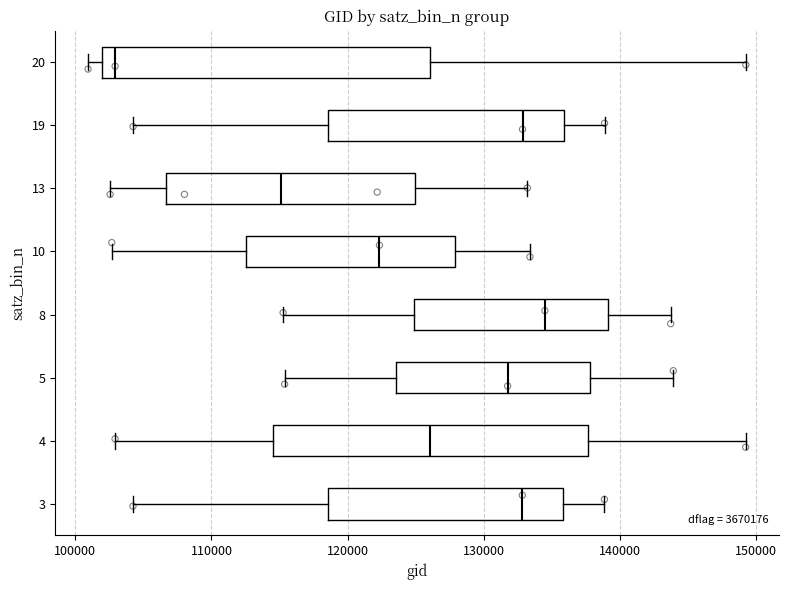

Reading bottom to top, transcribe this box plot: for each box, give where its median line is, the range the box spans, and where its two whiskers end, as read against the x-axis. The values are not printed on the chart, so give them approximately, as read against the axis.

3: median 133000, box 119000 to 136000, whiskers 104000 to 139000
4: median 126000, box 114000 to 138000, whiskers 103000 to 149000
5: median 132000, box 124000 to 138000, whiskers 115000 to 144000
8: median 135000, box 125000 to 139000, whiskers 115000 to 144000
10: median 122000, box 113000 to 128000, whiskers 103000 to 133000
13: median 115000, box 107000 to 125000, whiskers 103000 to 133000
19: median 133000, box 119000 to 136000, whiskers 104000 to 139000
20: median 103000, box 102000 to 126000, whiskers 101000 to 149000